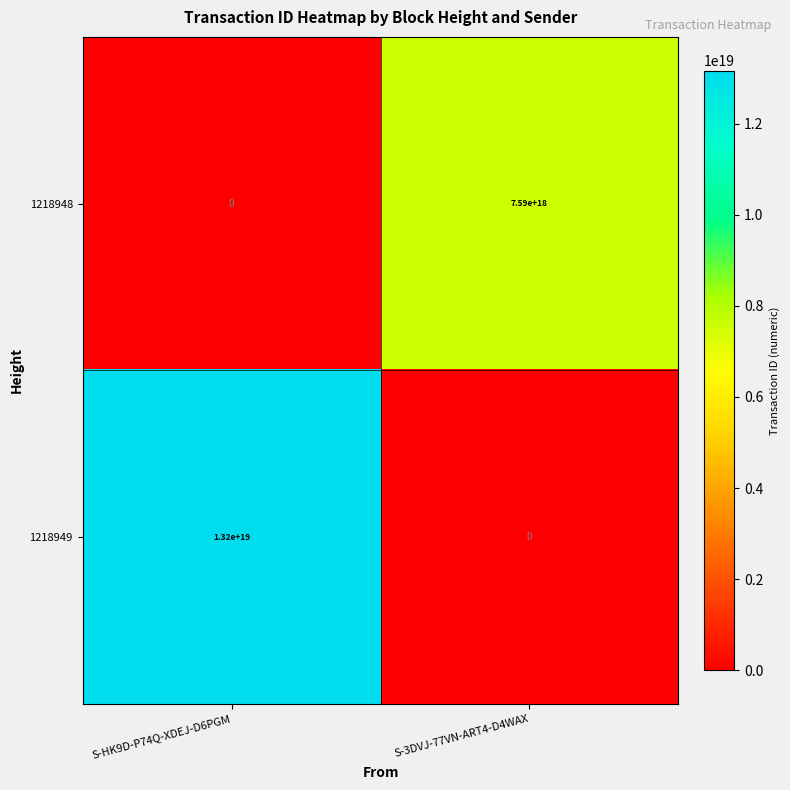

At how many categories does at least one series exceed 10052592954040649728?

1